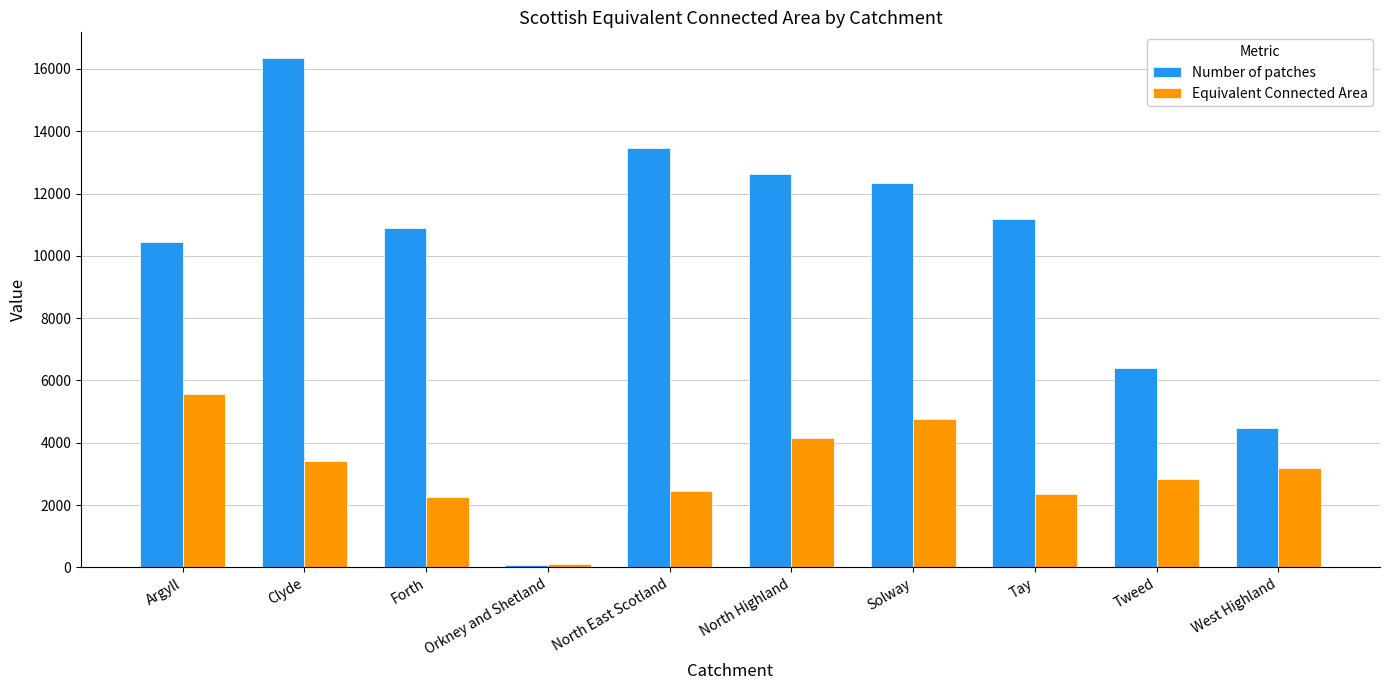

True or false: Equivalent Connected Area has a value of 538 at North East Scotland.

False